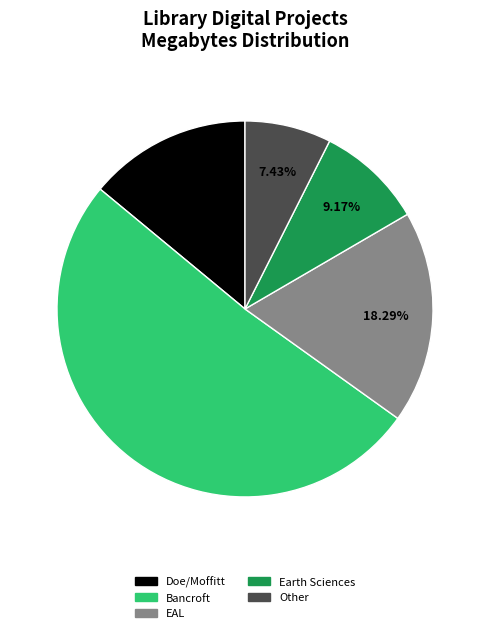

How many segments does this pie chart have?

5